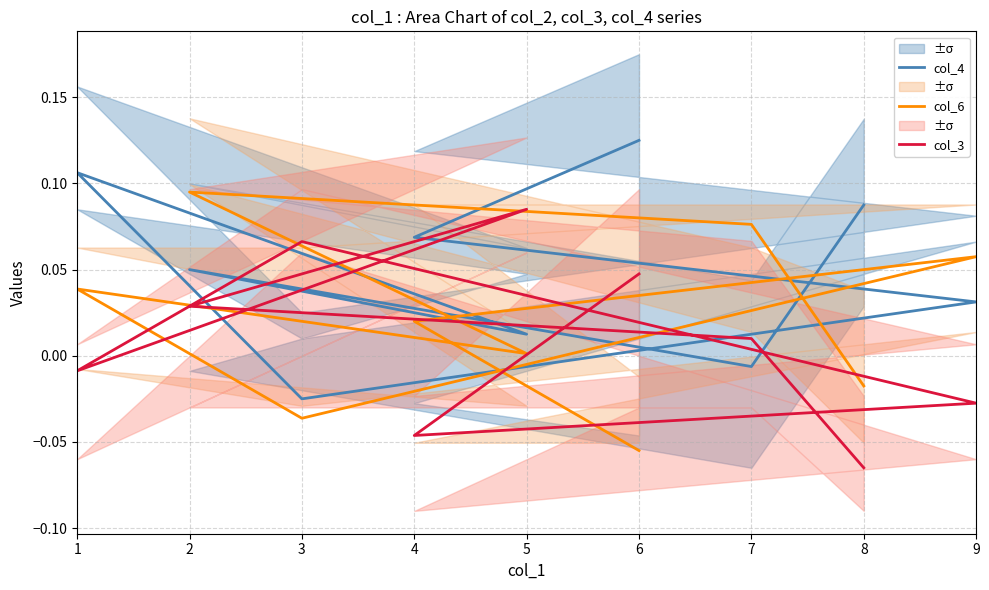

Reading right to left, extract all data points from this chart.

col_4: 0.1	-0.0	0.1	0.0	0.1	-0.0	0.0	0.1	0.1
col_6: -0.0	0.1	0.1	0.0	0.0	-0.0	0.1	0.0	-0.1
col_3: -0.1	0.0	0.0	0.1	-0.0	0.1	-0.0	-0.0	0.0